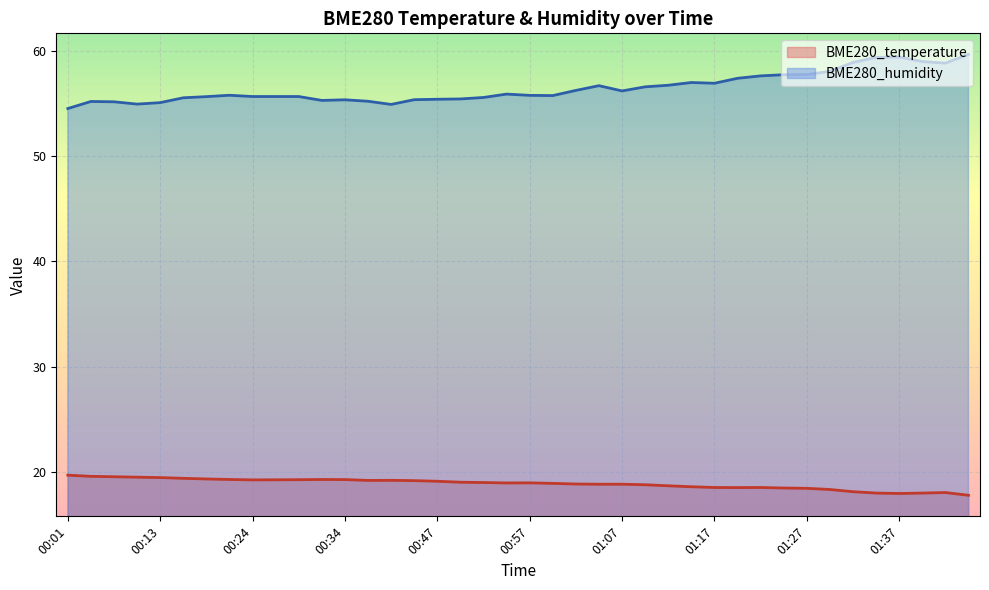

The BME280_humidity series shows 56.2 at 01:07. True or false?

True